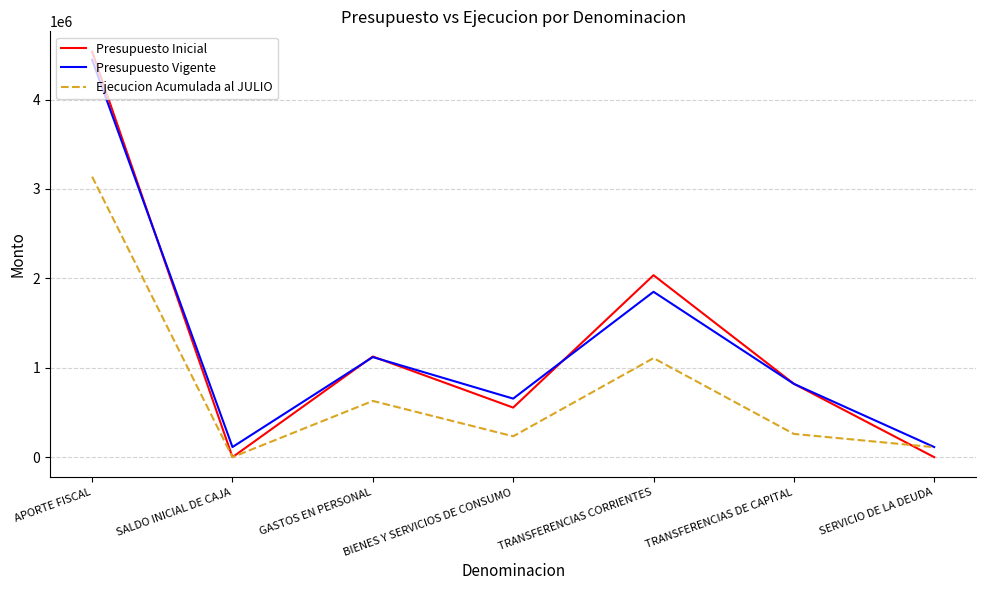

What is the maximum value for Presupuesto Vigente?

4443721